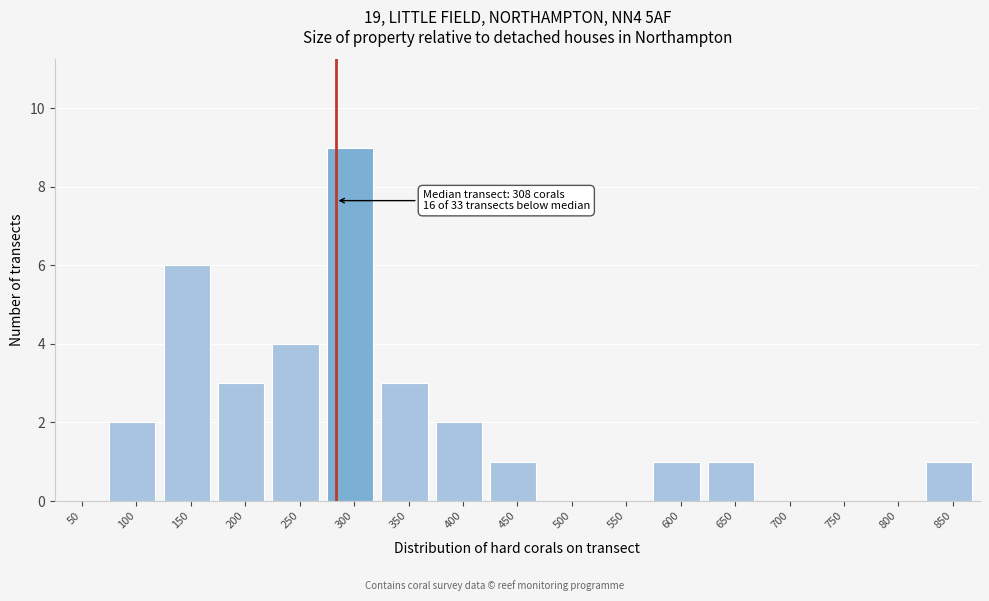

Reading left to right, list all the values displayed in this chart.

50=0	100=2	150=6	200=3	250=4	300=9	350=3	400=2	450=1	500=0	550=0	600=1	650=1	700=0	750=0	800=0	850=1